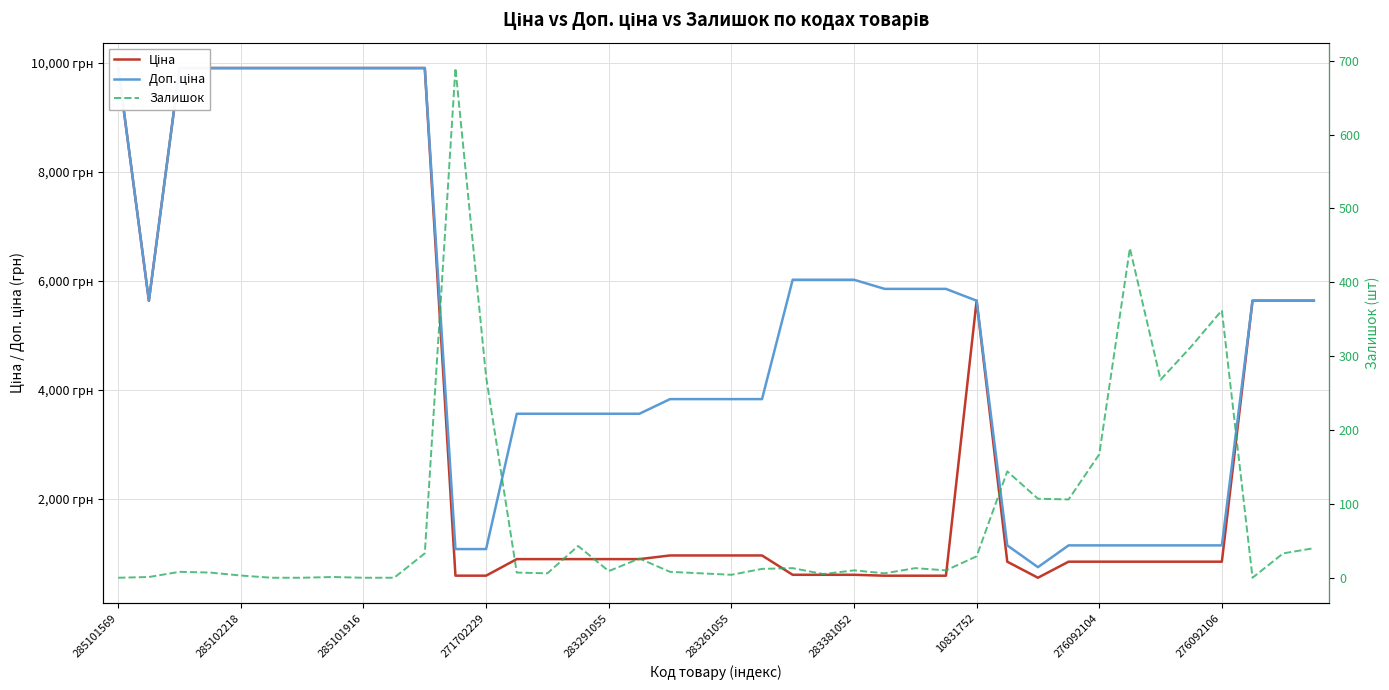

What is the difference between the maximum and minimum values in the Залишок series?

690.0